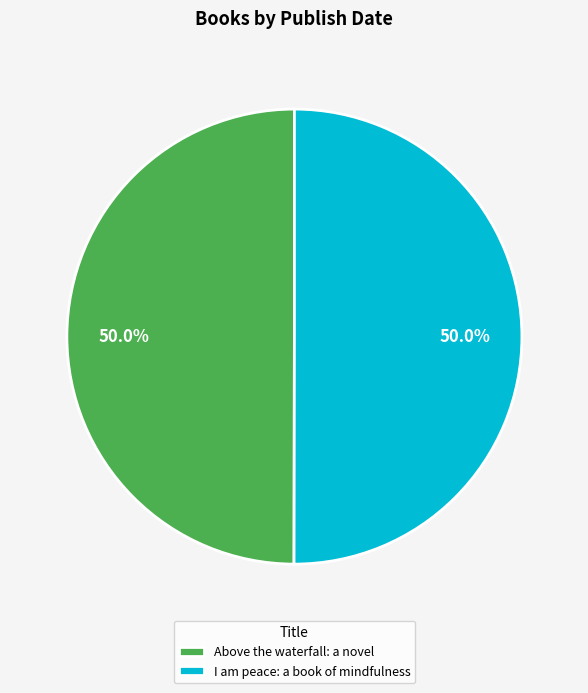

Approximately how many times larger is the value at Above the waterfall: a novel compared to I am peace: a book of mindfulness?

1.0